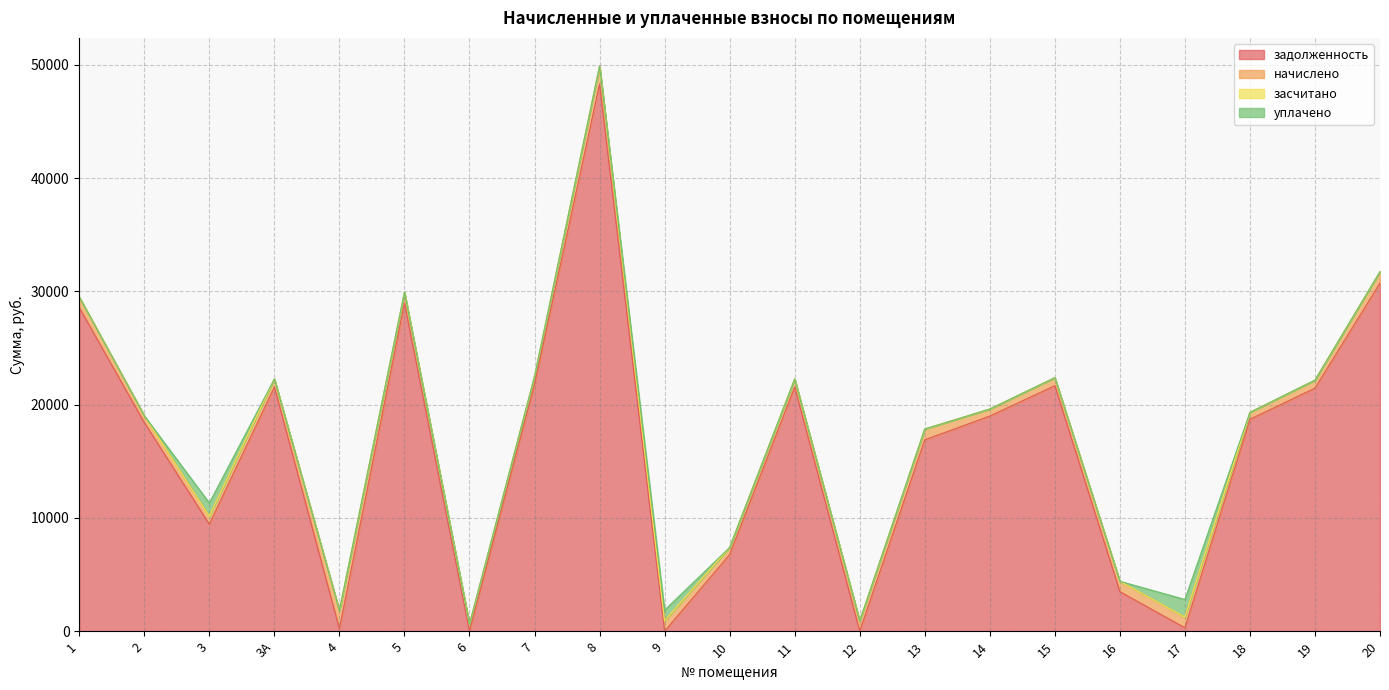

Does the chart display data point markers on the line(s)?

No